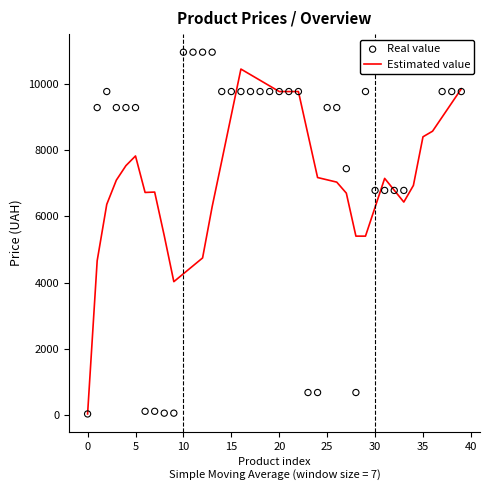

Is the value of Real value at 25 greater than the value of Estimated value at 33?

No